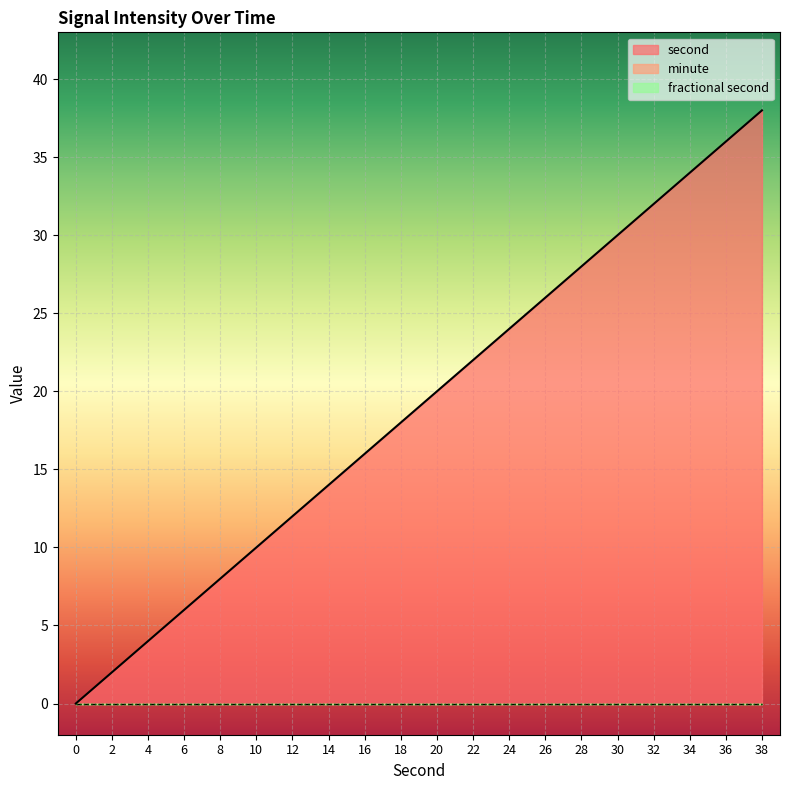

True or false: second has a value of 2 at 2.

True